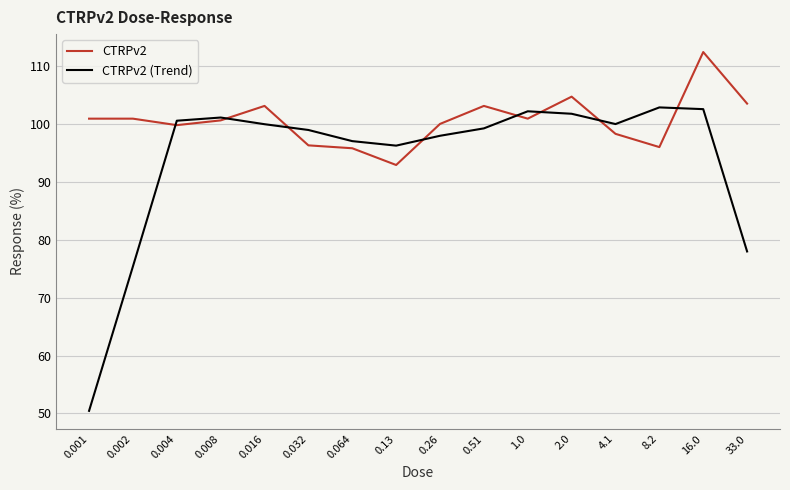

At which label does CTRPv2 first exceed 100?

0.001